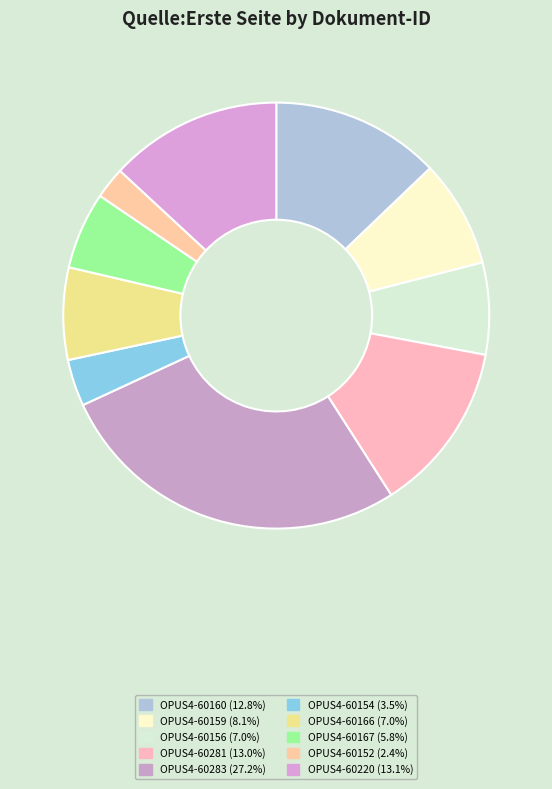

Count the number of slices in the pie.

10